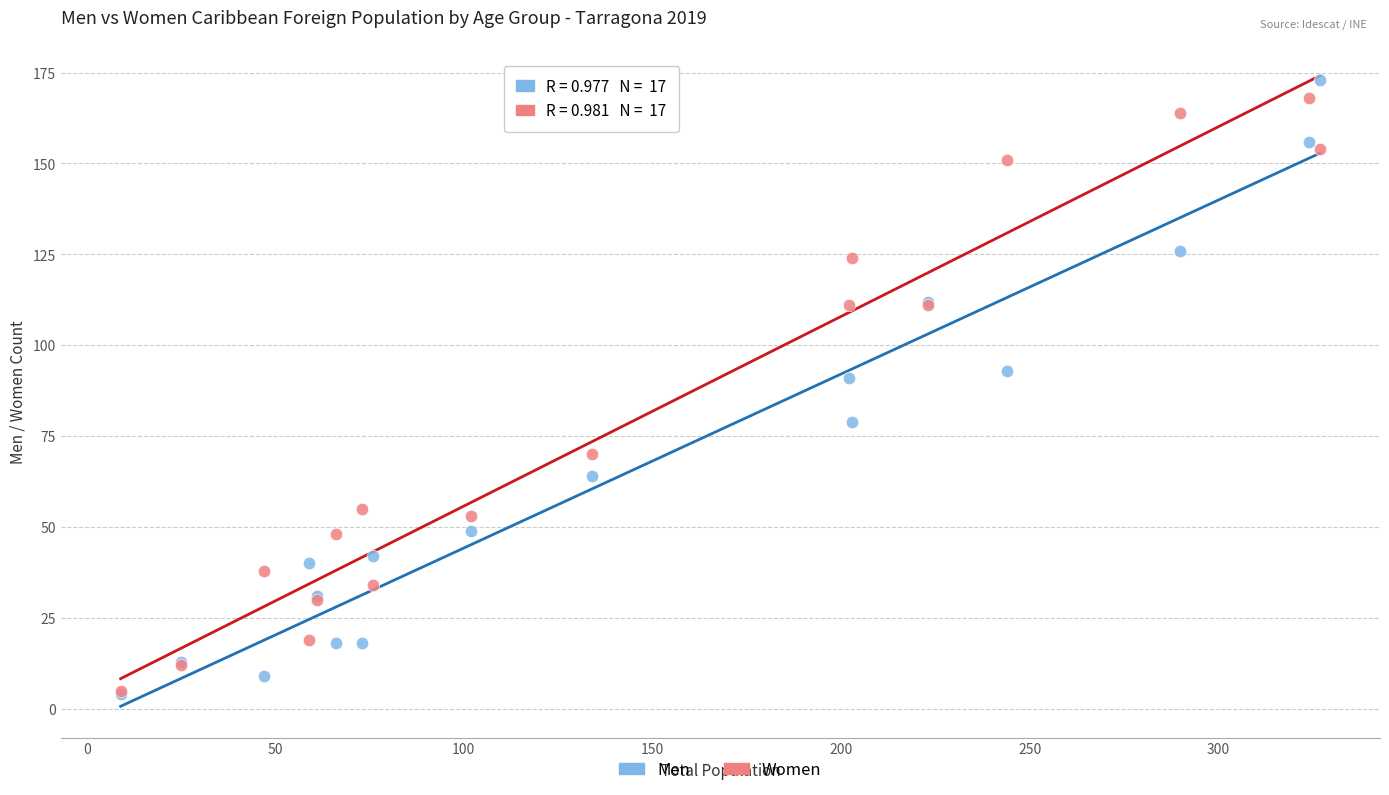

In the Men series, what Y value is closest to 88?

91